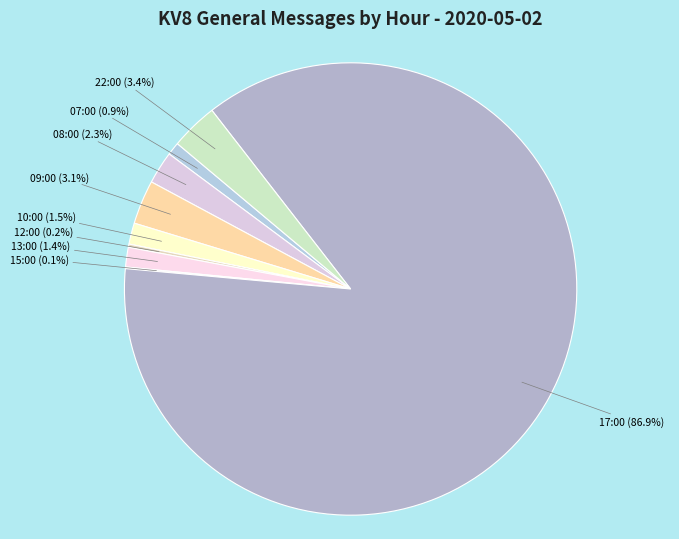

To the nearest percent, what is the average slice percentage?

11%